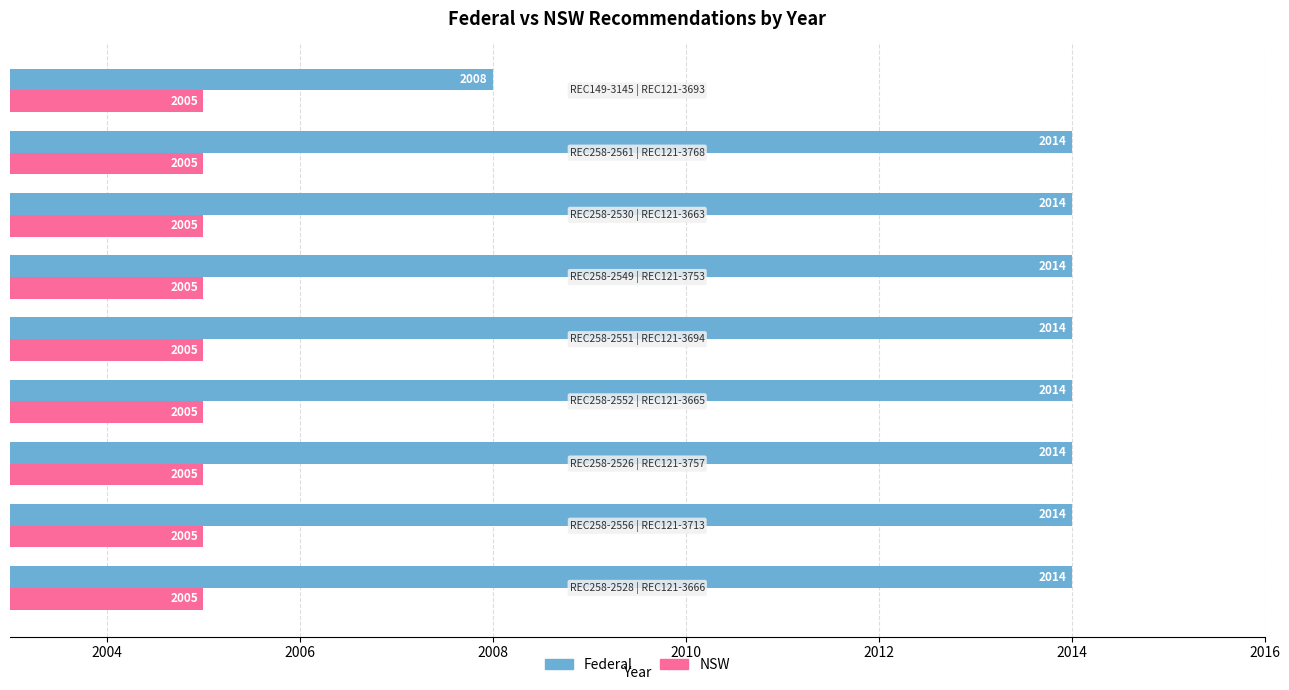

At how many categories does at least one series exceed 2009?

8